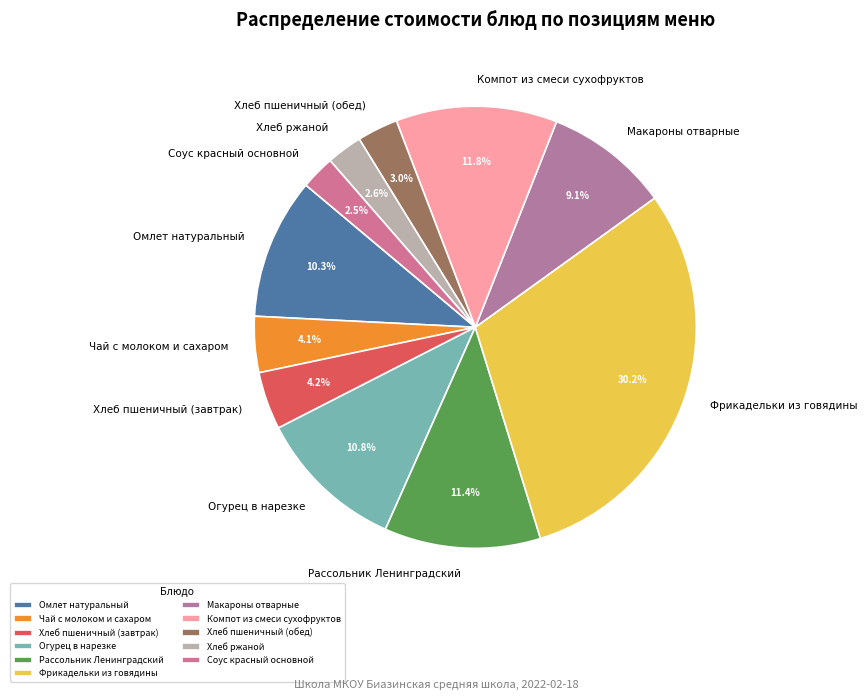

Which has a higher value, Огурец в нарезке or Компот из смеси сухофруктов?

Компот из смеси сухофруктов